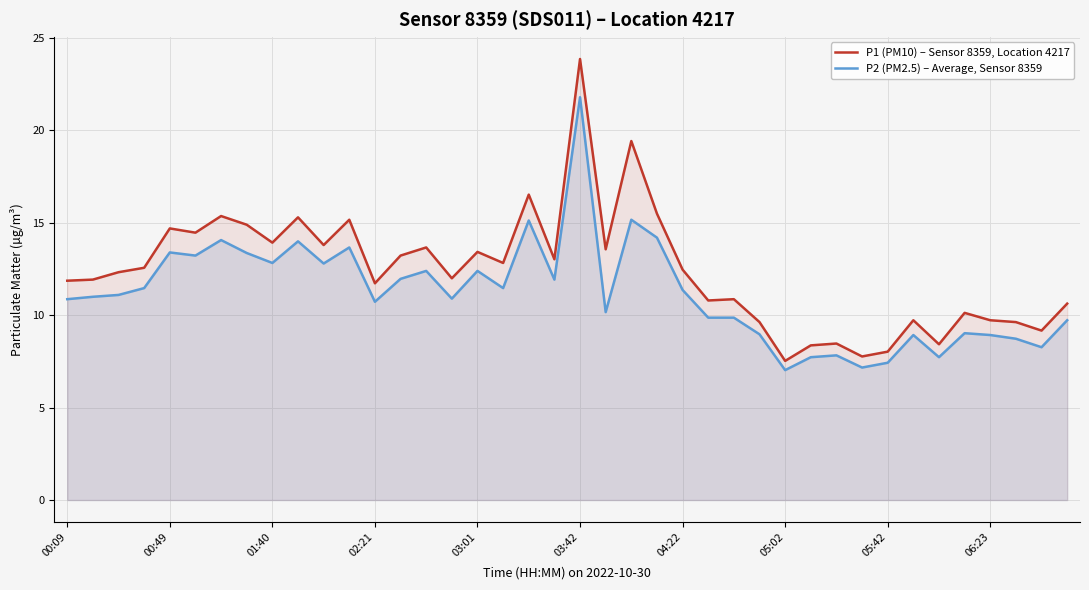

Which series has the widest spread of values?

P1 (PM10) – Sensor 8359, Location 4217